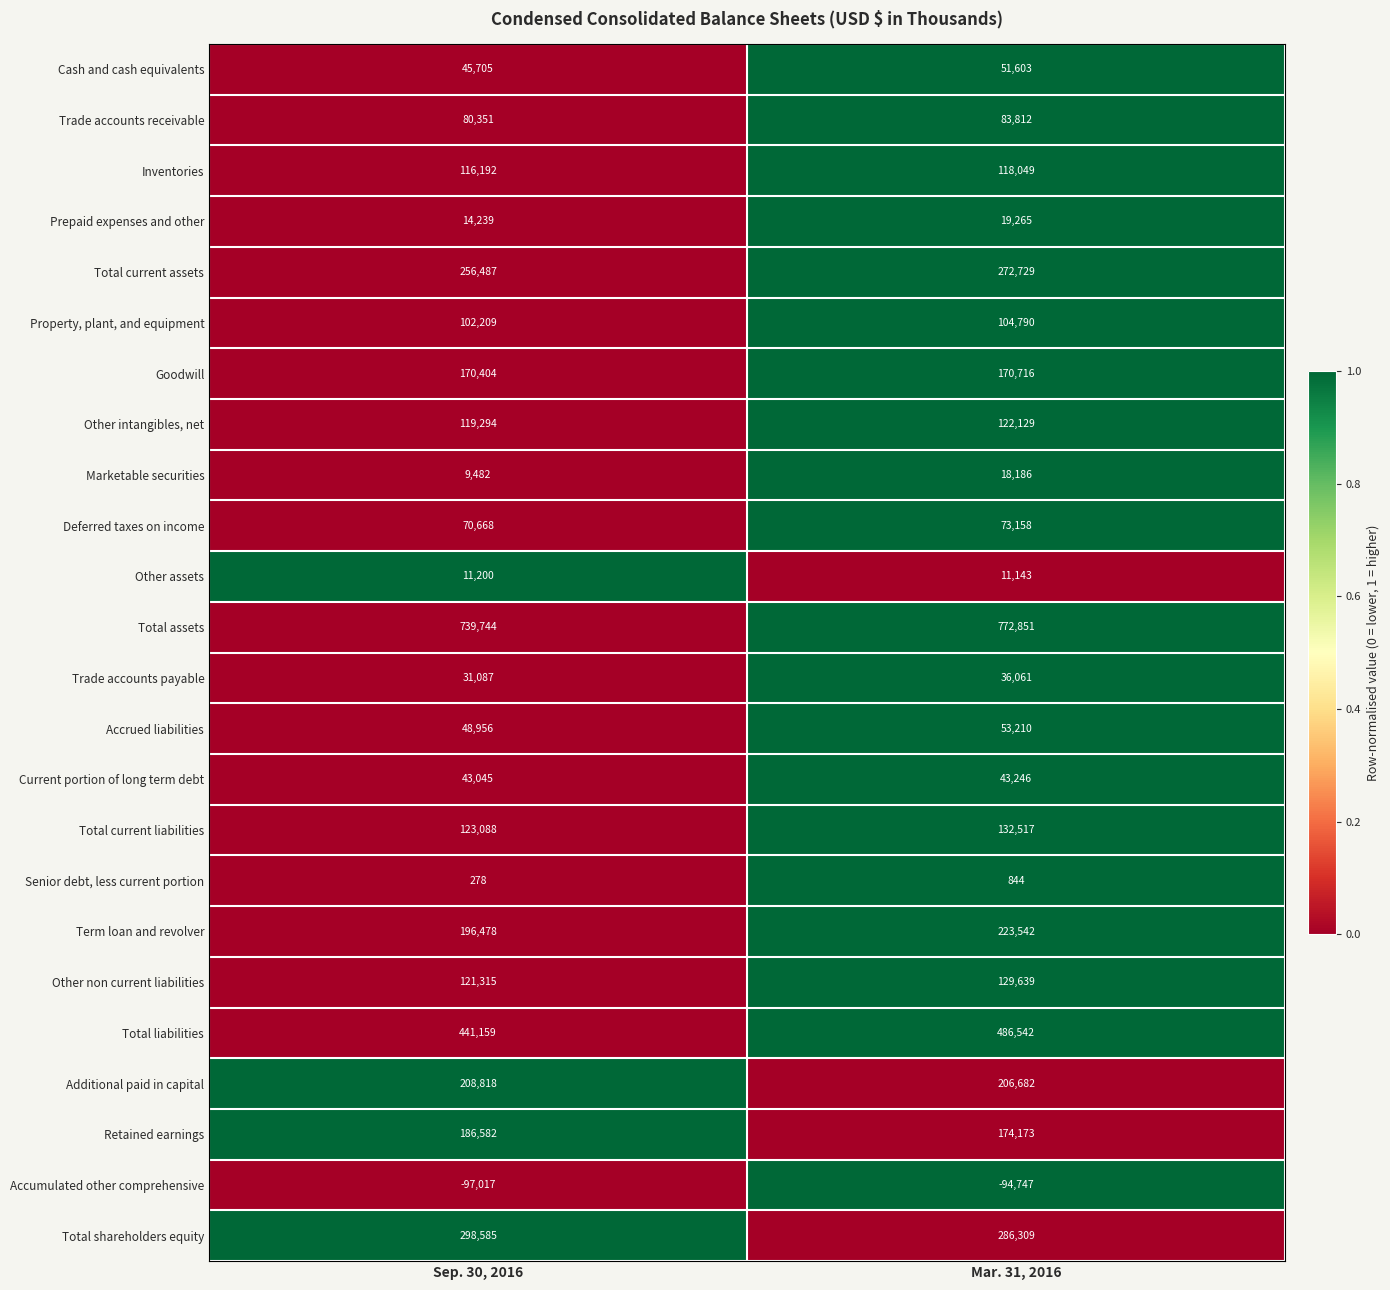

Count the number of categories in the chart.

2